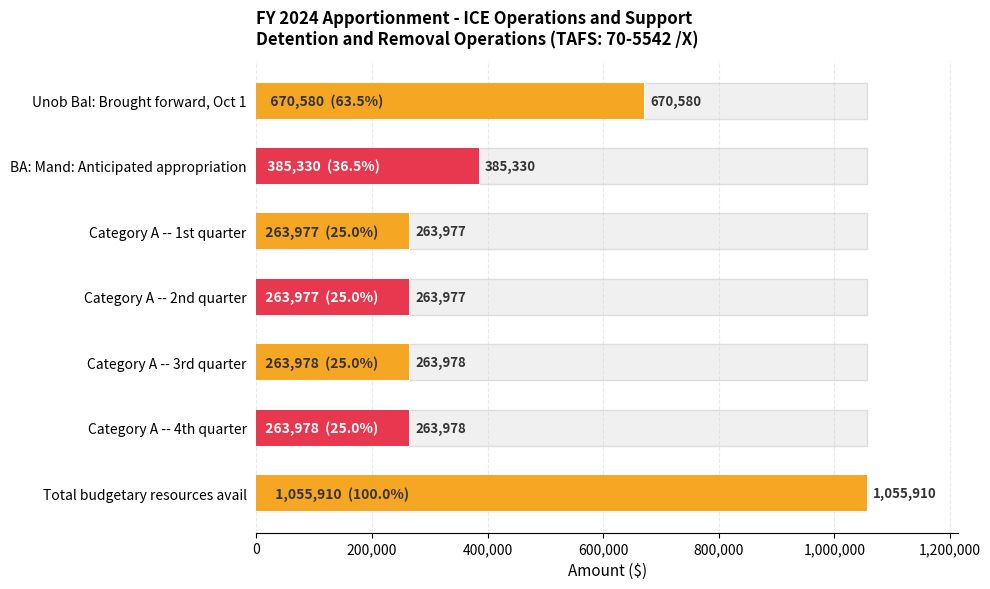

What is the greatest value displayed?

1055910